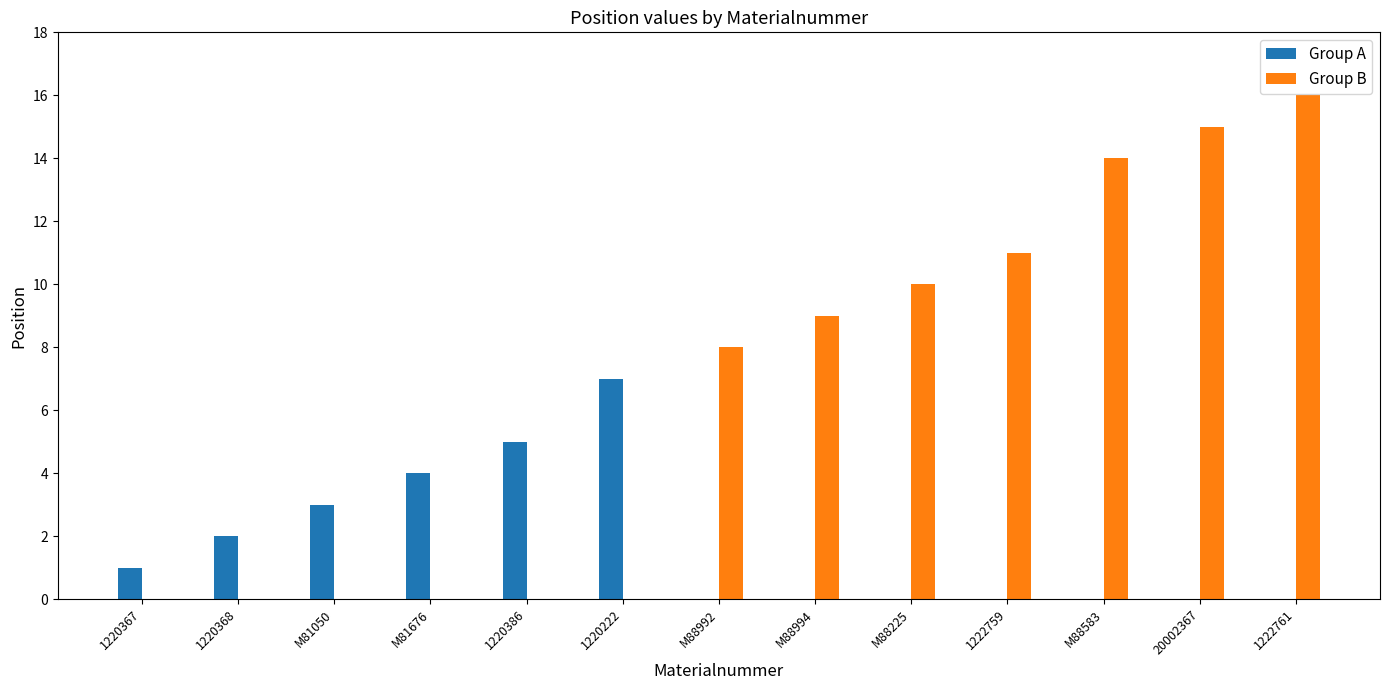

What is the spread (max minus min) of values at M88225?

10